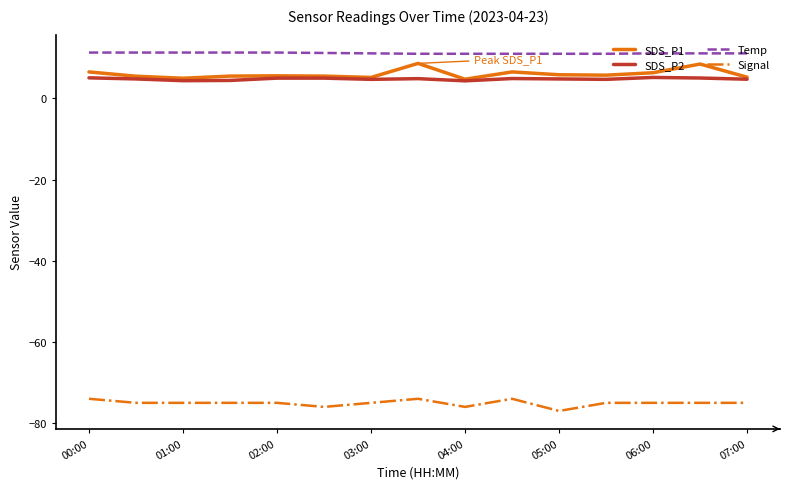

What is the difference between the maximum and minimum values in the SDS_P2 series?

0.8